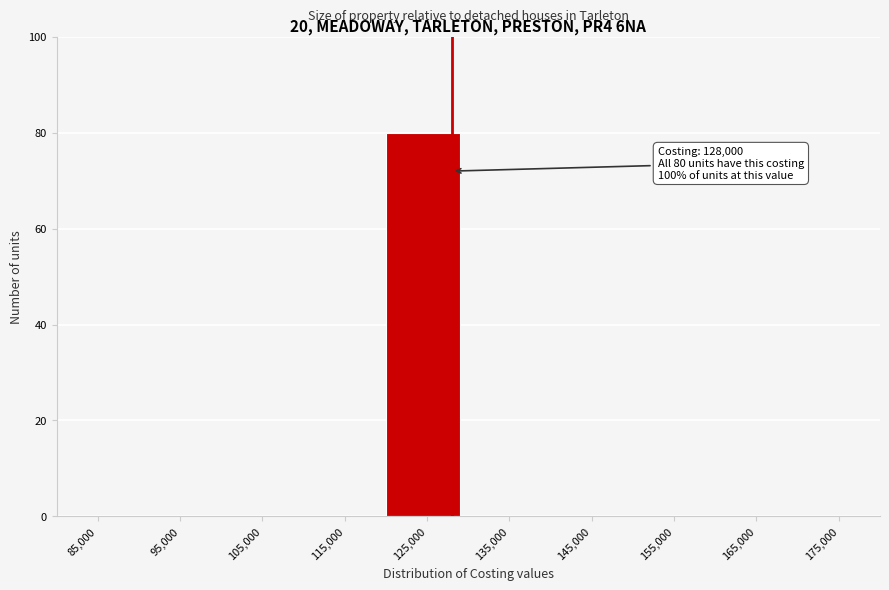

Over which range of the x-axis is the bar tallest?

120000 to 130000